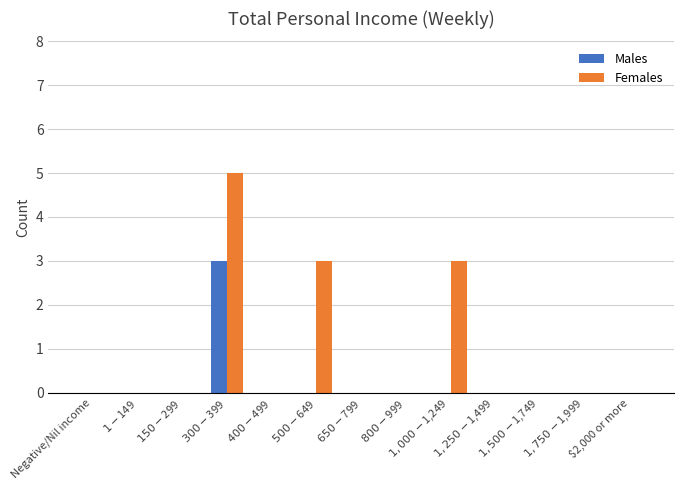

At which category does the chart reach its peak across all series?

$300-$399